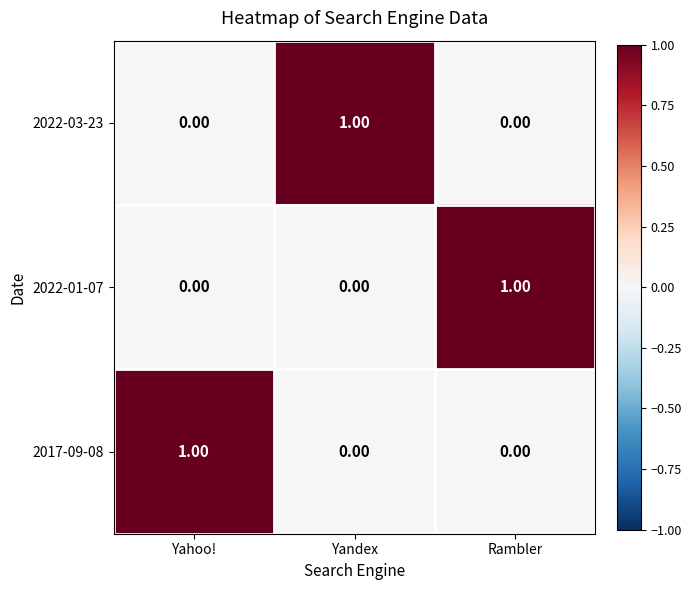

At how many categories does at least one series exceed 0?

3